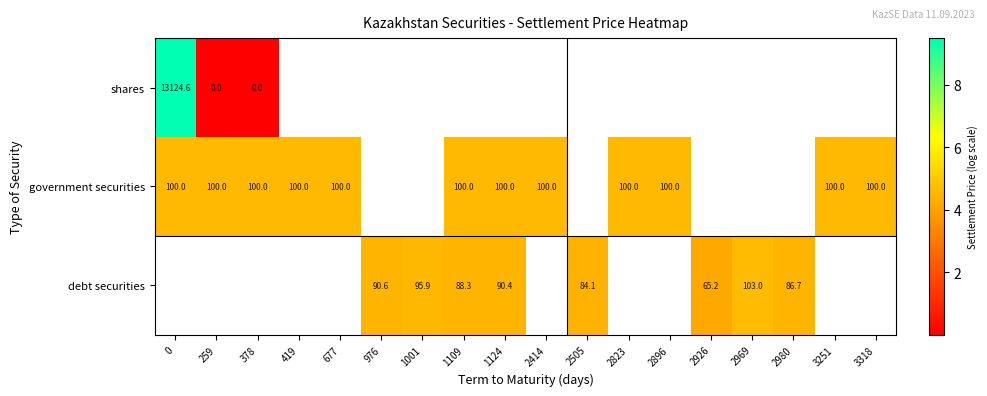

Count the number of data series in this chart.

3